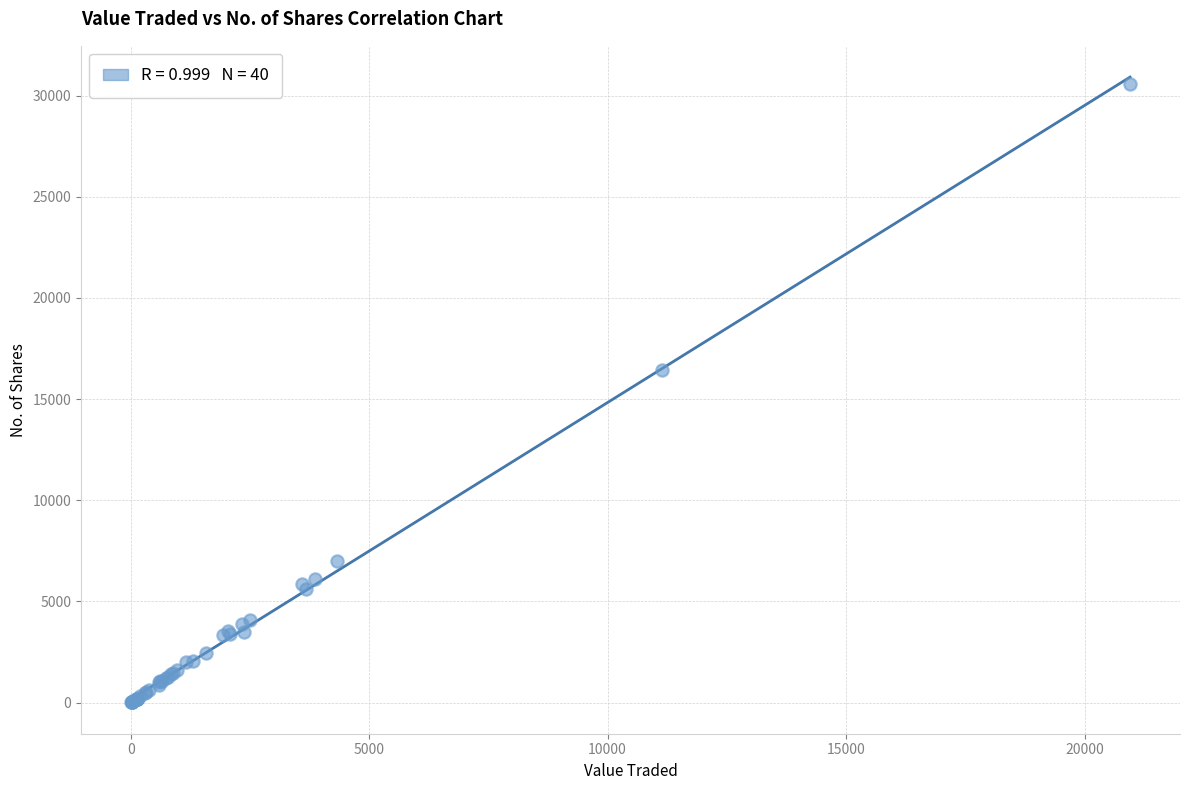

What Y value in the scatter plot is closest to 15288?

16452